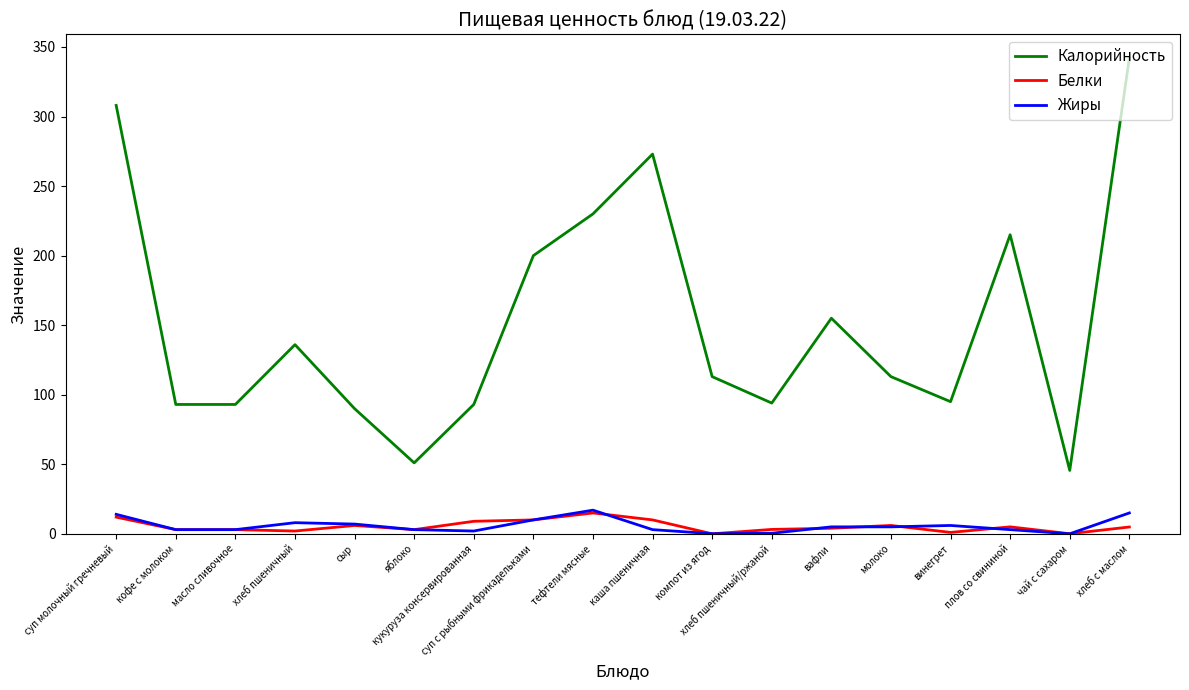

What is the difference between the maximum and minimum values in the Жиры series?

17.0